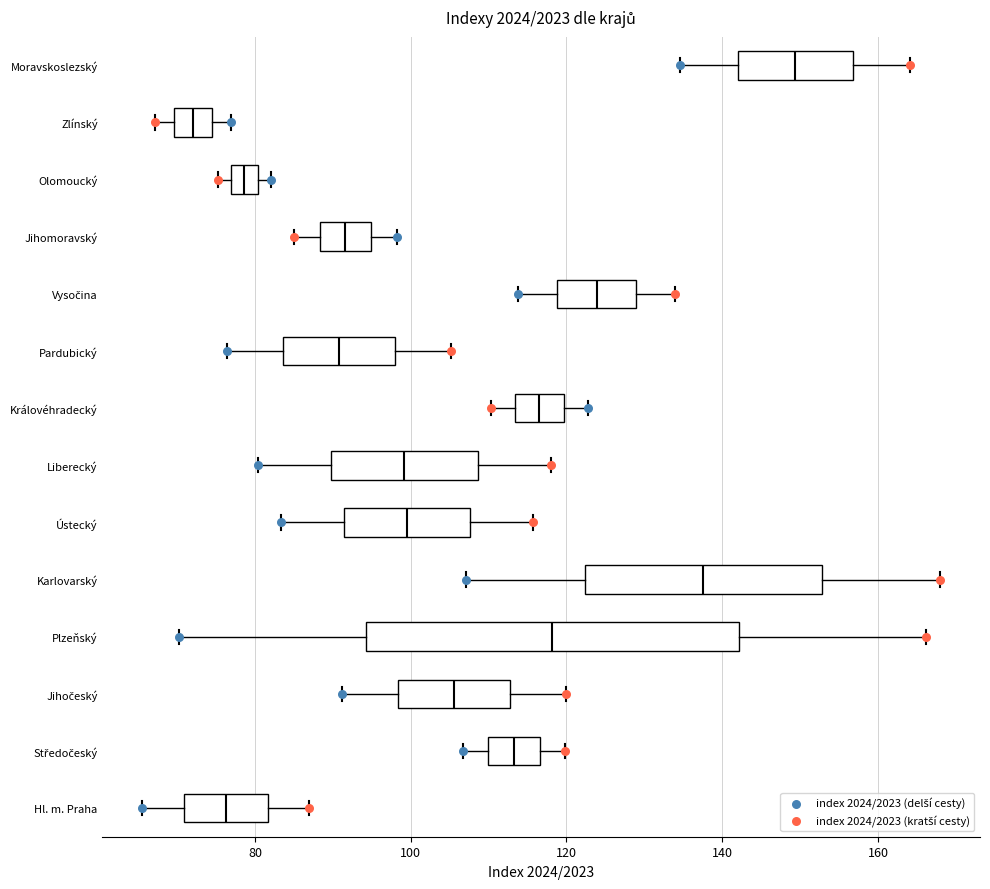

Which box is the widest, from its left edge to its right edge?

Plzeňský